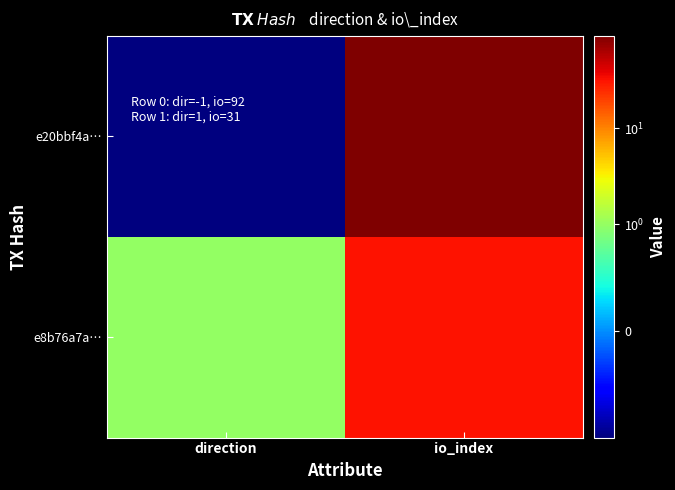

Between direction and io_index, which is larger?

io_index